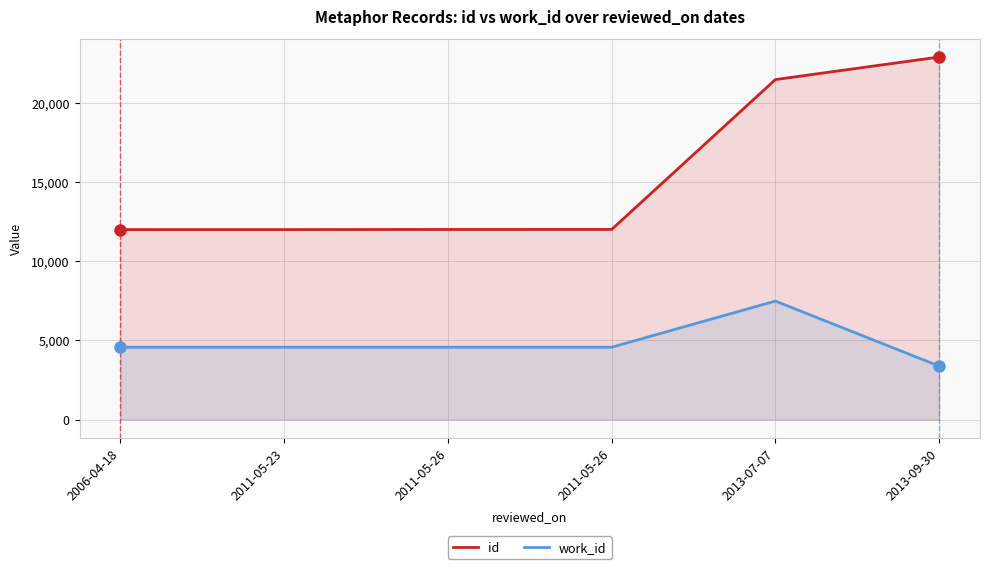

List the series in order of their peak value, highest first.

id, work_id